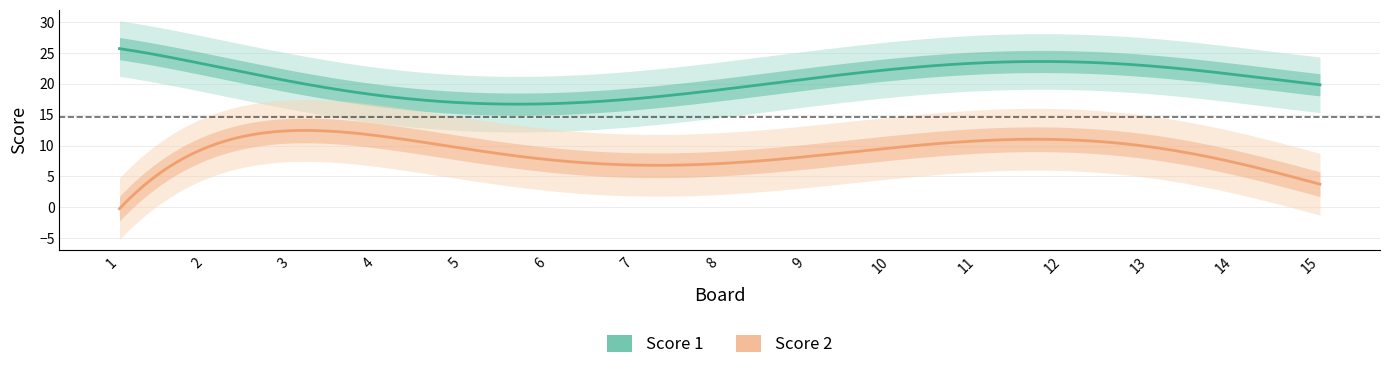

After their last crossing, which series has the higher values: Score 2 or Score 1?

Score 1